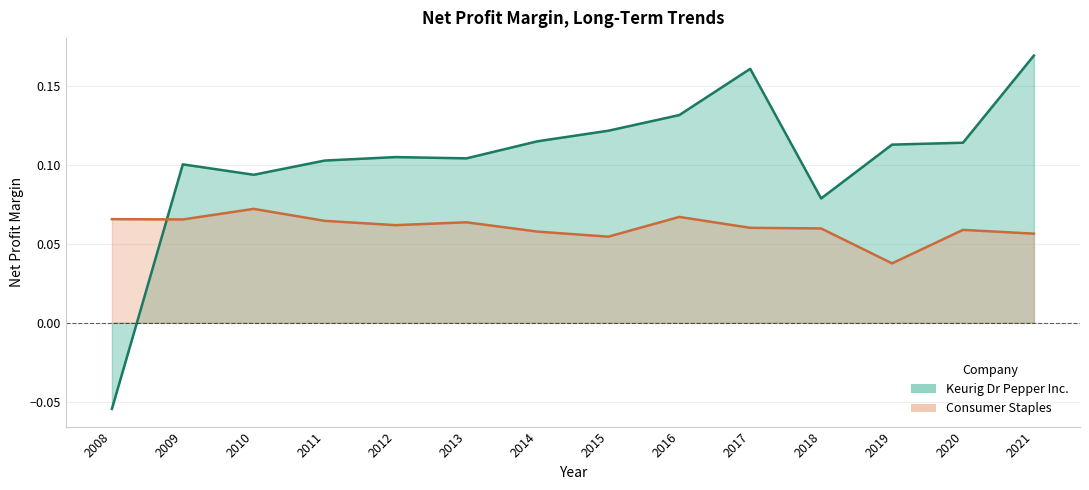

Which label corresponds to the largest value in the chart?

2021